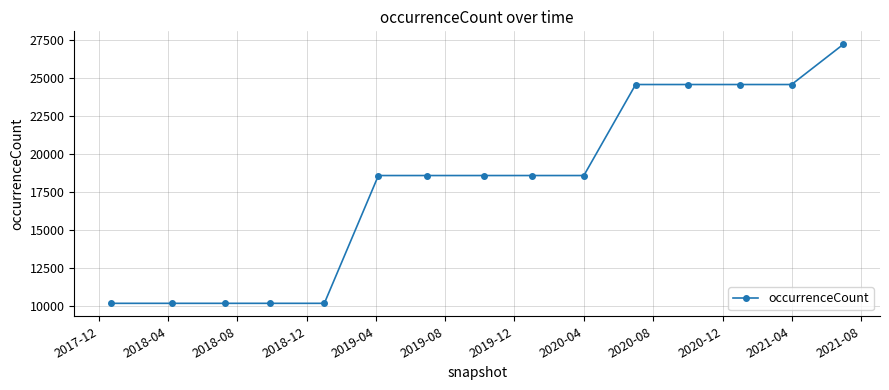

What is the greatest value displayed?

27214